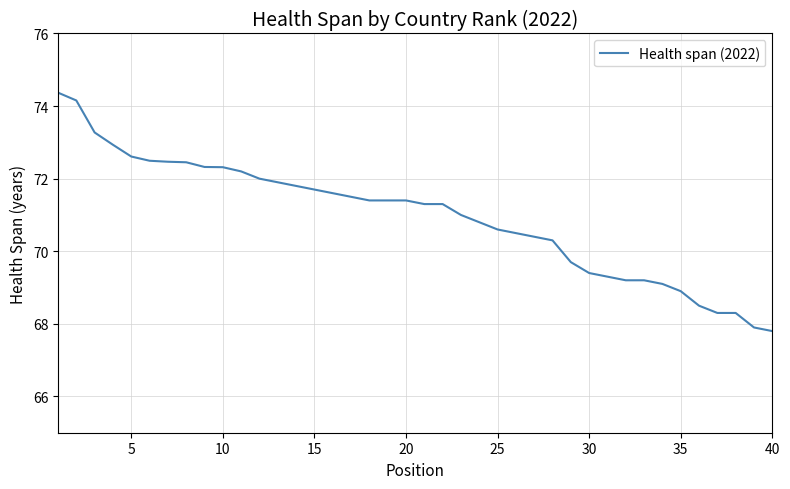

What is the maximum value shown in the chart?

74.4